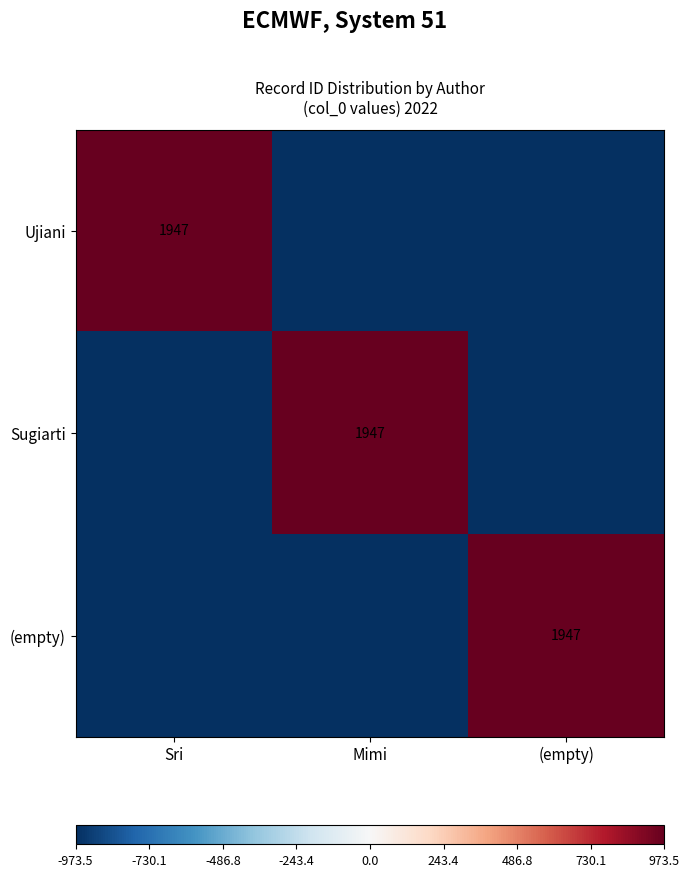

Is it true that Sugiarti equals 1207.9 at Mimi?

False